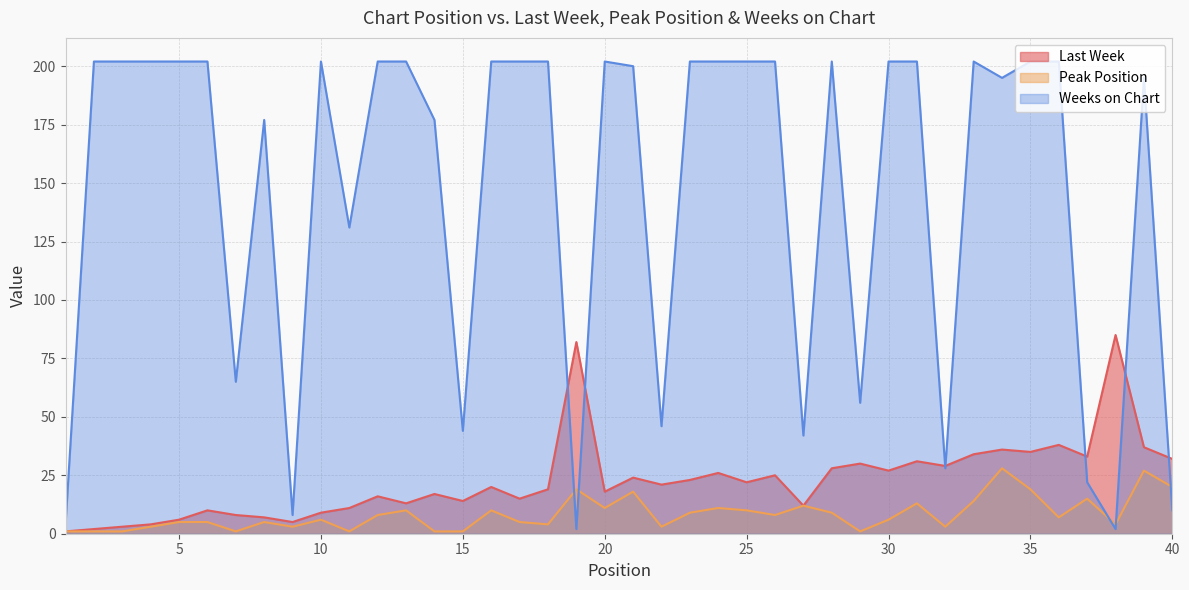

The Weeks on Chart series shows 335 at 25. True or false?

False